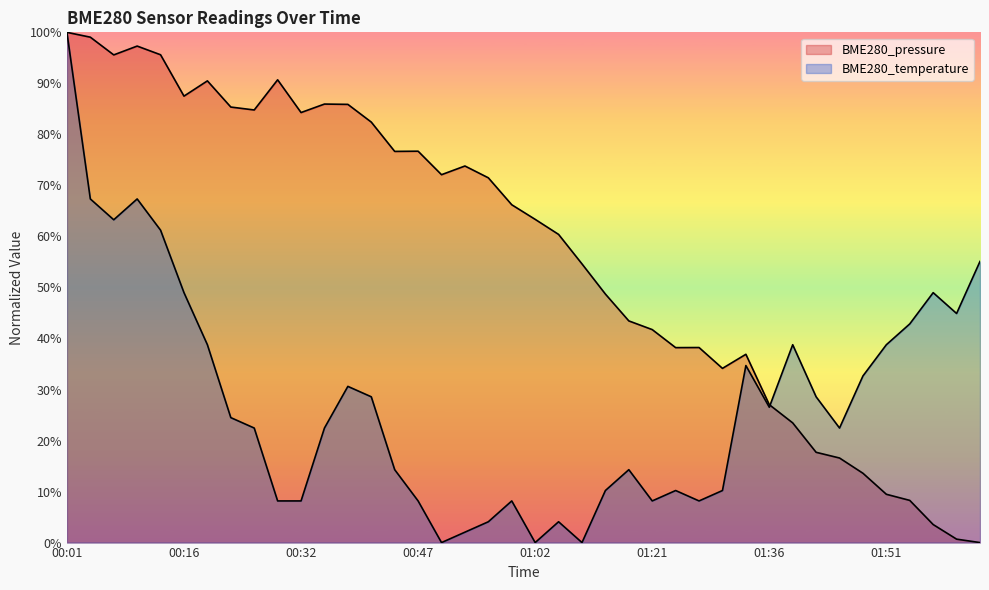

Is it true that BME280_pressure equals 95.6 at 00:07?

True